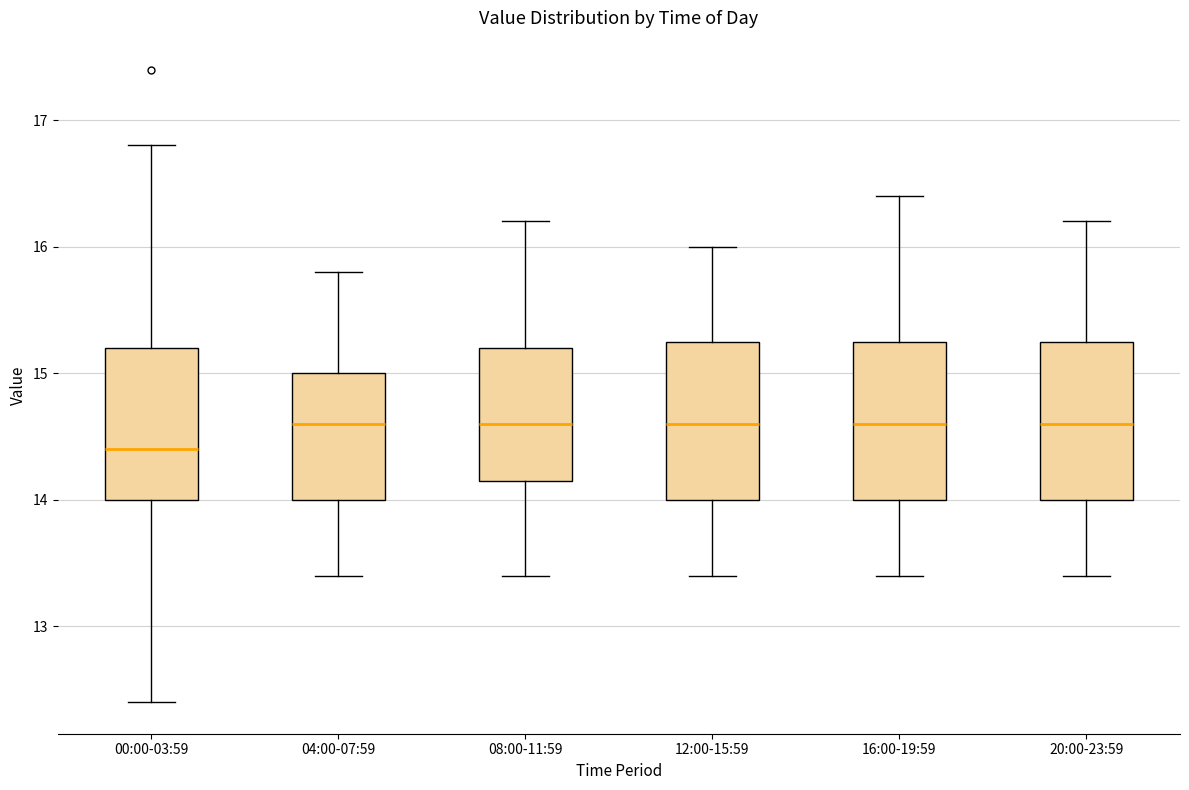

Where does the median line of the box for 20:00-23:59 sit on the y-axis? The values are not printed on the chart, so give them approximately, as read against the axis.

14.6